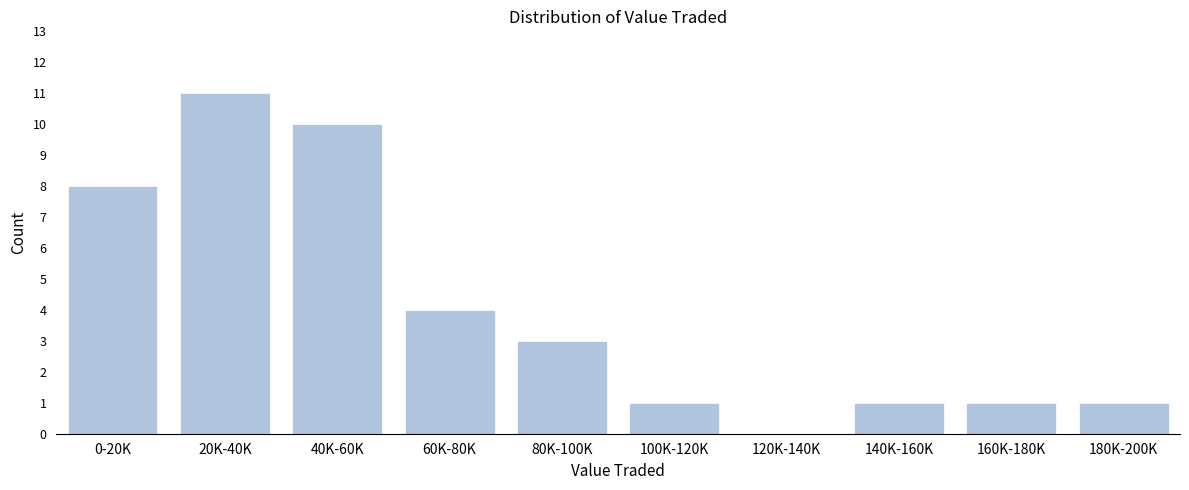

Reading left to right, what are all the values shown in this chart?

0-20K=8	20K-40K=11	40K-60K=10	60K-80K=4	80K-100K=3	100K-120K=1	120K-140K=0	140K-160K=1	160K-180K=1	180K-200K=1